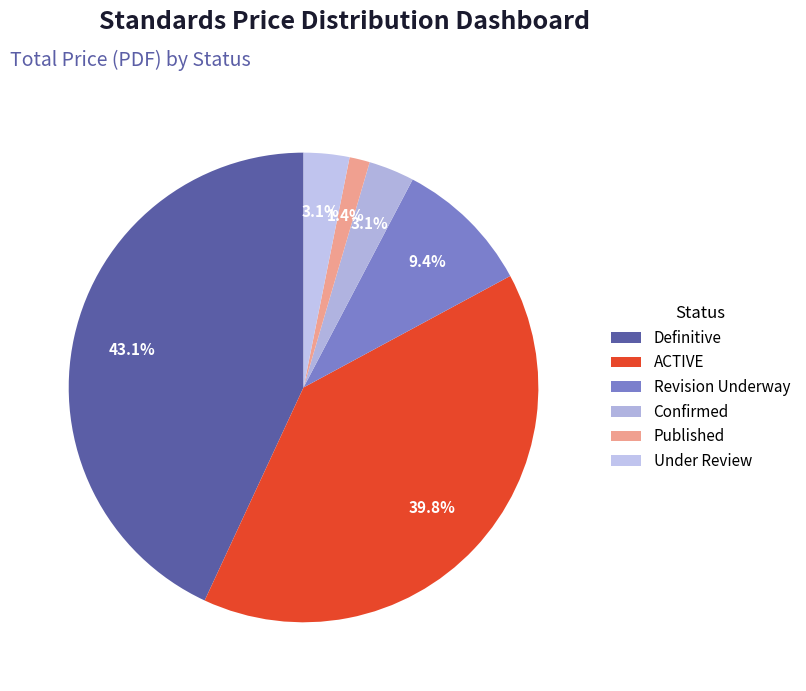

How many slices are in this pie chart?

6